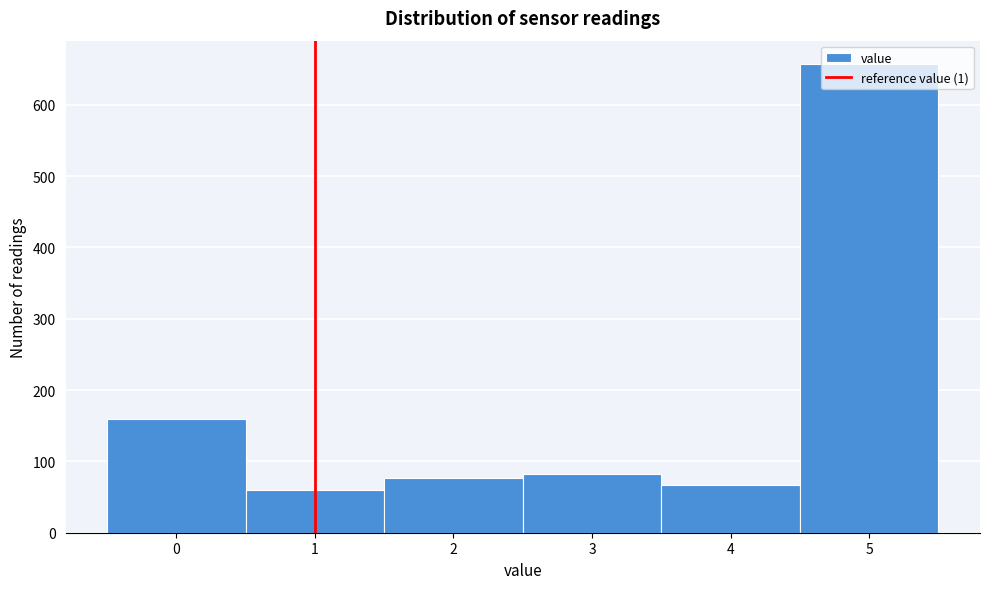

Over which range of the x-axis is the bar tallest?

4.5 to 5.5